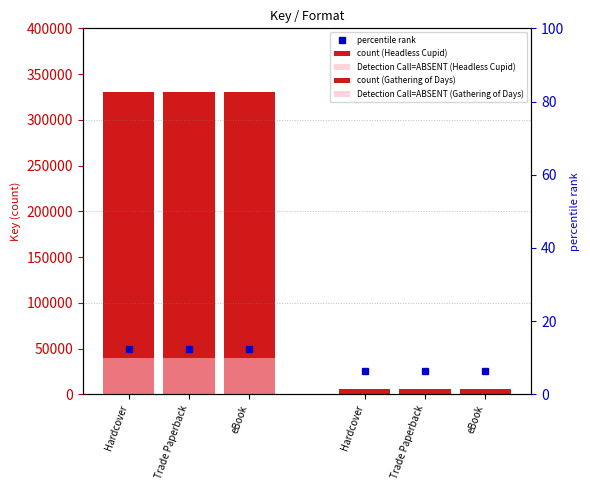

At how many categories does at least one series exceed 241057?

3